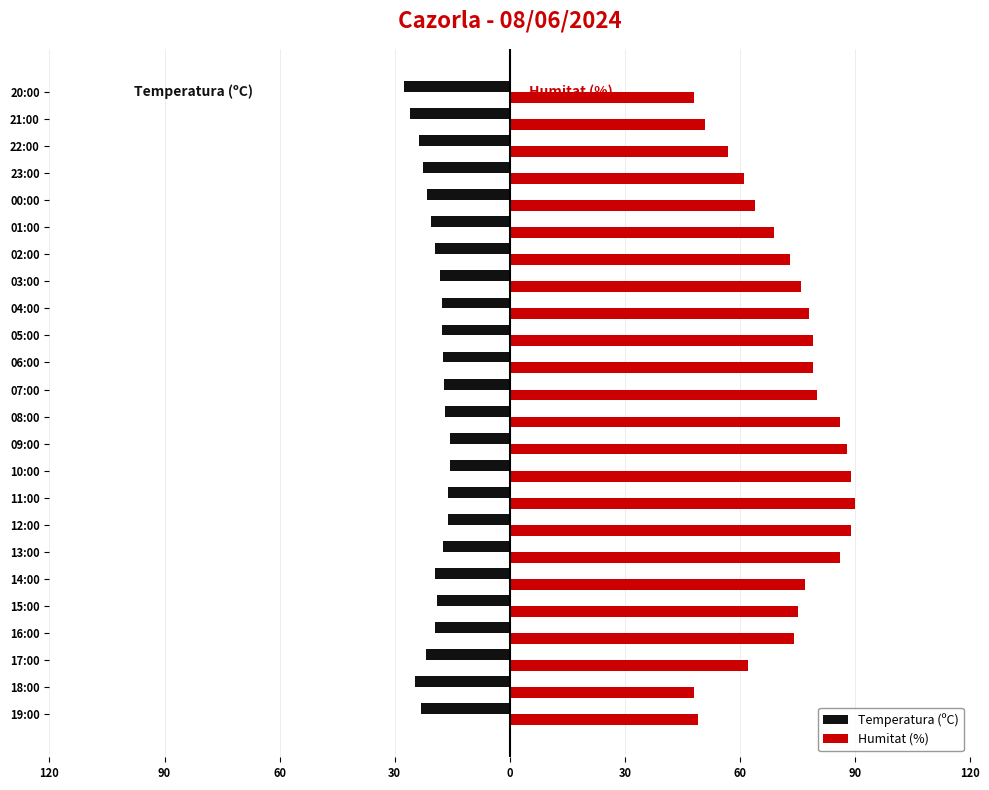

What are all the series names shown in the legend?

Temperatura (ºC), Humitat (%)